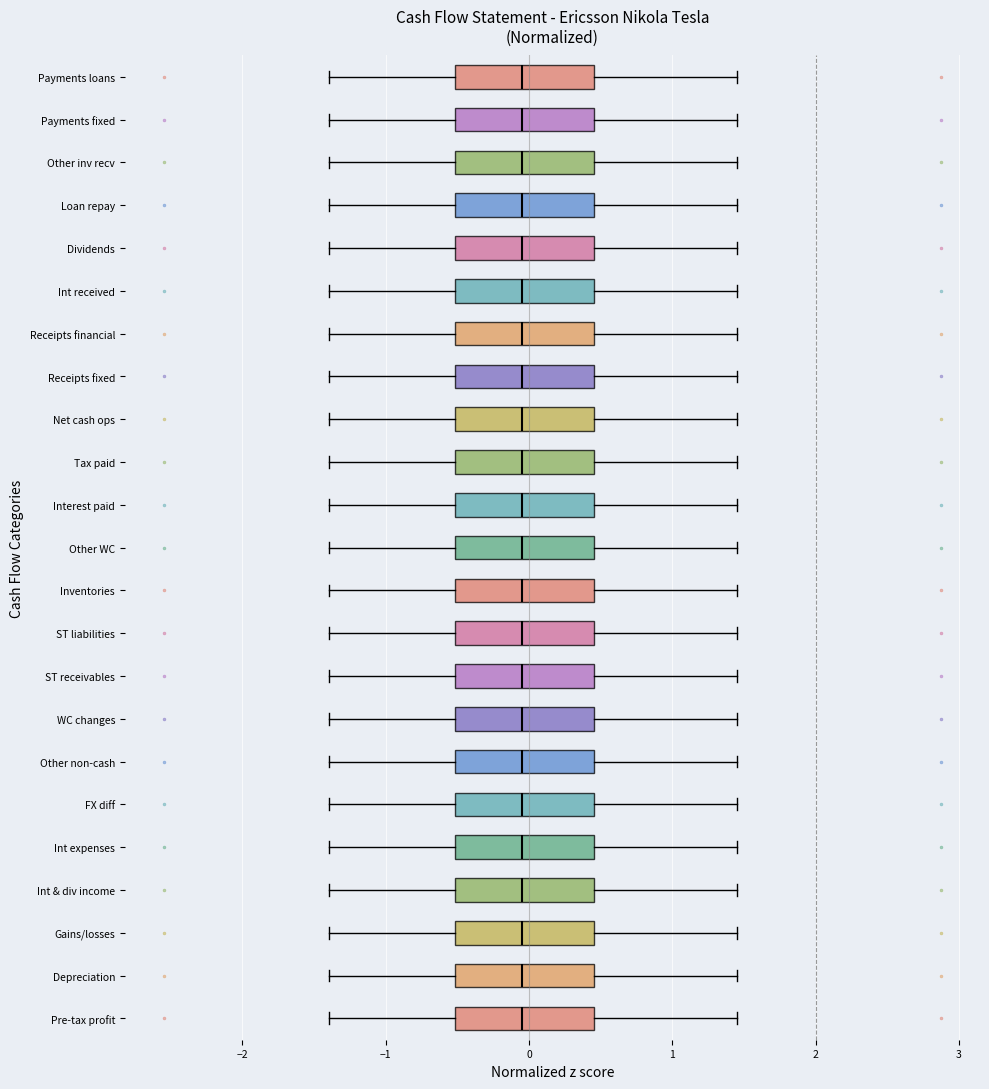

Reading bottom to top, transcribe this box plot: for each box, give where its median line is, the range the box spans, and where its two whiskers end, as read against the x-axis. The values are not printed on the chart, so give them approximately, as read against the axis.

Pre-tax profit: median -0.1, box -0.5 to 0.5, whiskers -1.4 to 1.4
Depreciation: median -0.1, box -0.5 to 0.5, whiskers -1.4 to 1.4
Gains/losses: median -0.1, box -0.5 to 0.5, whiskers -1.4 to 1.4
Int & div income: median -0.1, box -0.5 to 0.5, whiskers -1.4 to 1.4
Int expenses: median -0.1, box -0.5 to 0.5, whiskers -1.4 to 1.4
FX diff: median -0.1, box -0.5 to 0.5, whiskers -1.4 to 1.4
Other non-cash: median -0.1, box -0.5 to 0.5, whiskers -1.4 to 1.4
WC changes: median -0.1, box -0.5 to 0.5, whiskers -1.4 to 1.4
ST receivables: median -0.1, box -0.5 to 0.5, whiskers -1.4 to 1.4
ST liabilities: median -0.1, box -0.5 to 0.5, whiskers -1.4 to 1.4
Inventories: median -0.1, box -0.5 to 0.5, whiskers -1.4 to 1.4
Other WC: median -0.1, box -0.5 to 0.5, whiskers -1.4 to 1.4
Interest paid: median -0.1, box -0.5 to 0.5, whiskers -1.4 to 1.4
Tax paid: median -0.1, box -0.5 to 0.5, whiskers -1.4 to 1.4
Net cash ops: median -0.1, box -0.5 to 0.5, whiskers -1.4 to 1.4
Receipts fixed: median -0.1, box -0.5 to 0.5, whiskers -1.4 to 1.4
Receipts financial: median -0.1, box -0.5 to 0.5, whiskers -1.4 to 1.4
Int received: median -0.1, box -0.5 to 0.5, whiskers -1.4 to 1.4
Dividends: median -0.1, box -0.5 to 0.5, whiskers -1.4 to 1.4
Loan repay: median -0.1, box -0.5 to 0.5, whiskers -1.4 to 1.4
Other inv recv: median -0.1, box -0.5 to 0.5, whiskers -1.4 to 1.4
Payments fixed: median -0.1, box -0.5 to 0.5, whiskers -1.4 to 1.4
Payments loans: median -0.1, box -0.5 to 0.5, whiskers -1.4 to 1.4